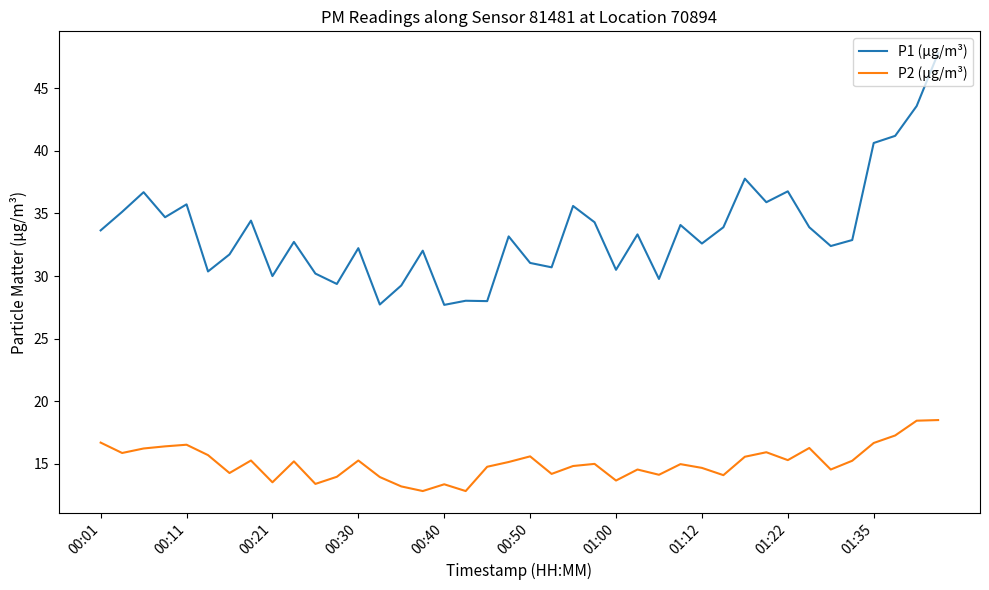

Which series has the largest total across all categories?

P1 (µg/m³)